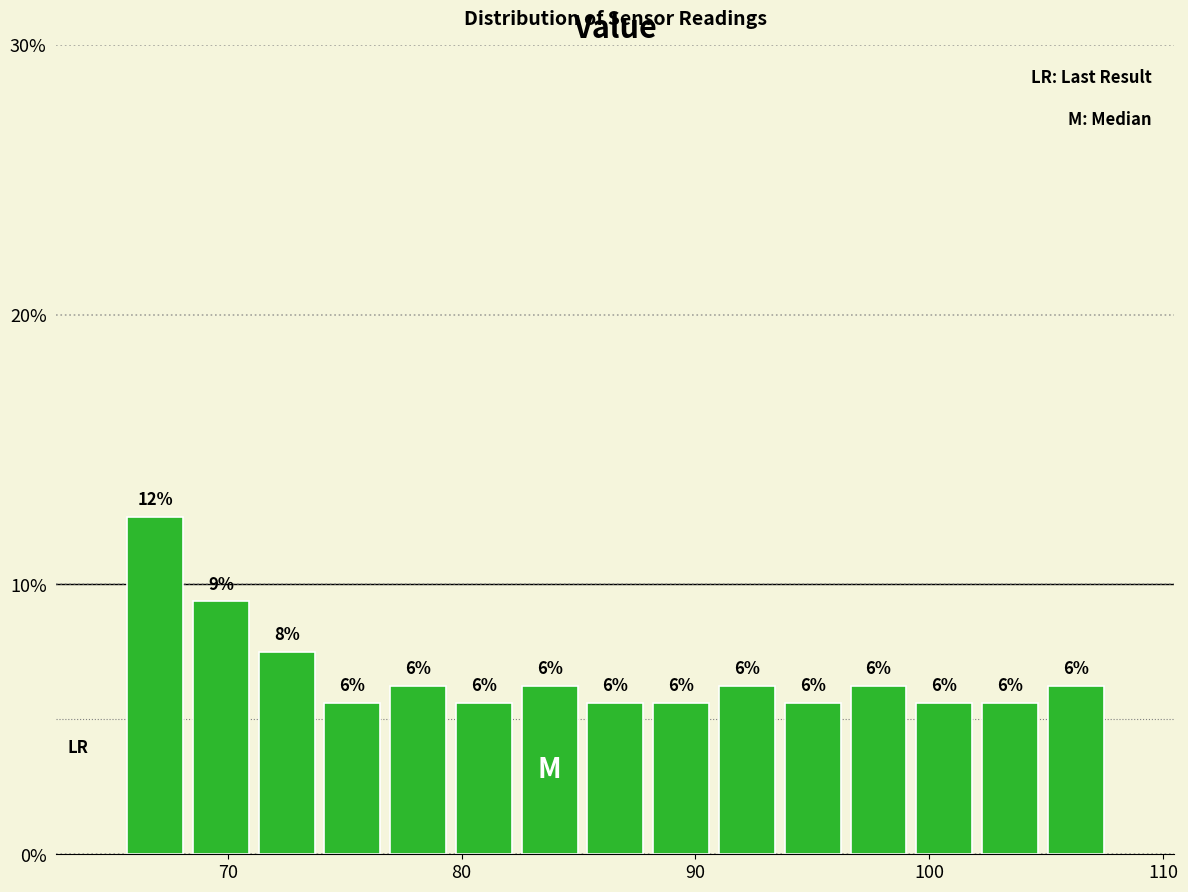

Read against the x-axis, roughly where is the centre of the tallest bar?

67